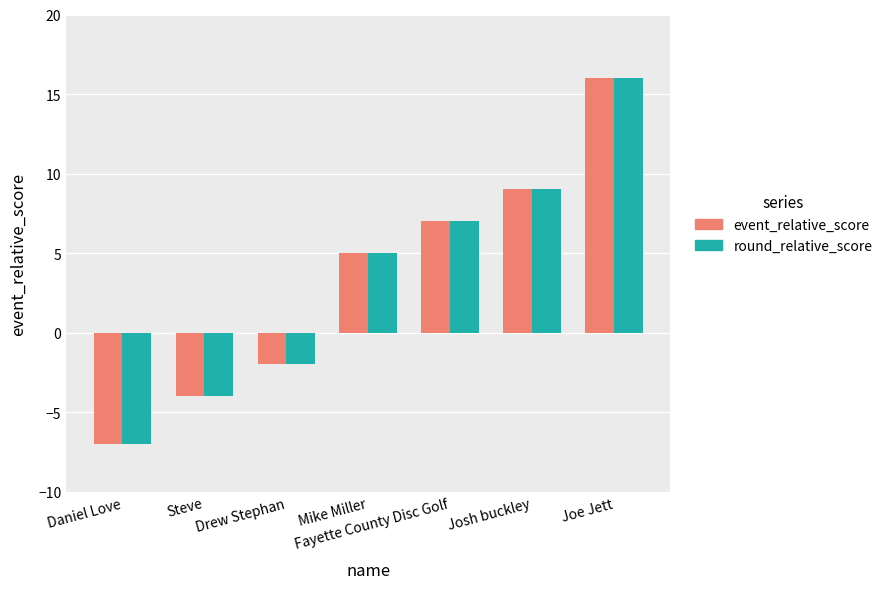

What is the label of the 2nd bar from the left?

Steve